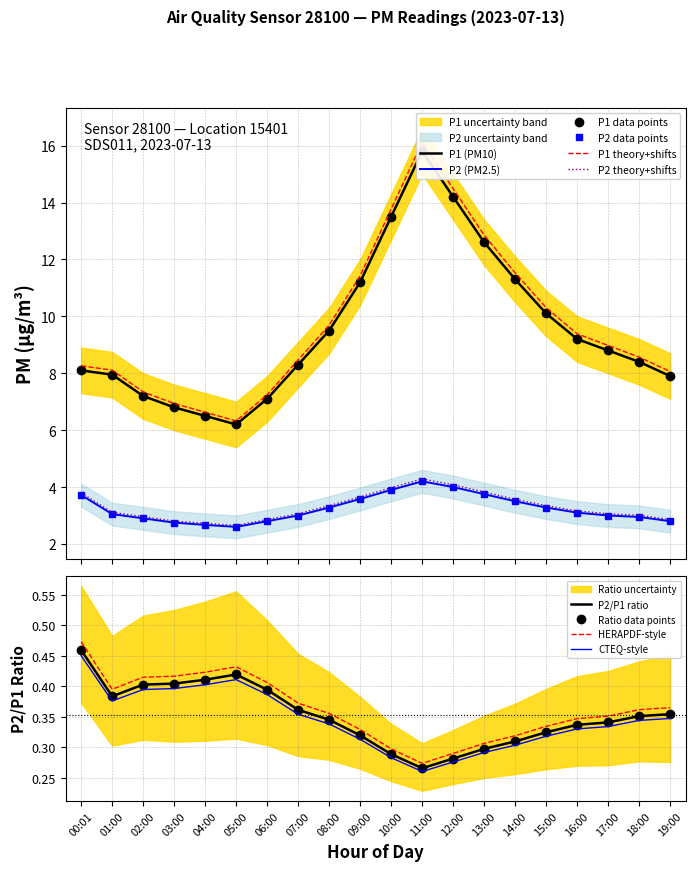

What is the label of the 4th point from the right?

16:00